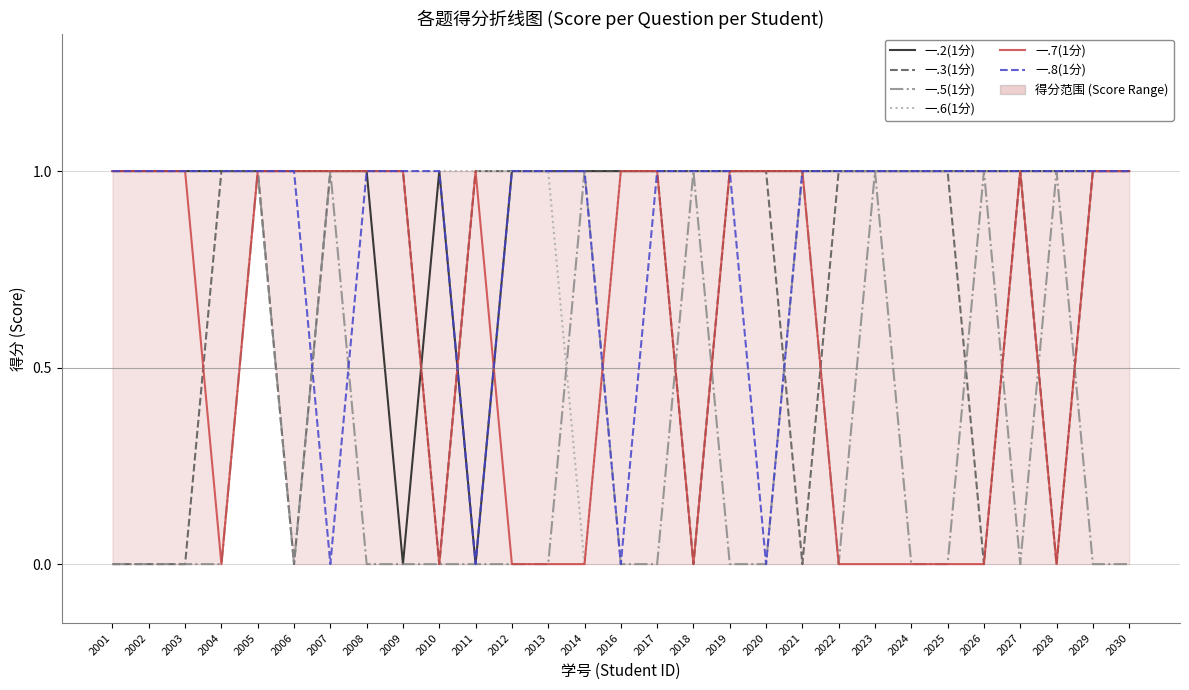

What is the value of the 一.7(1分) point at the 29th from the left?

1